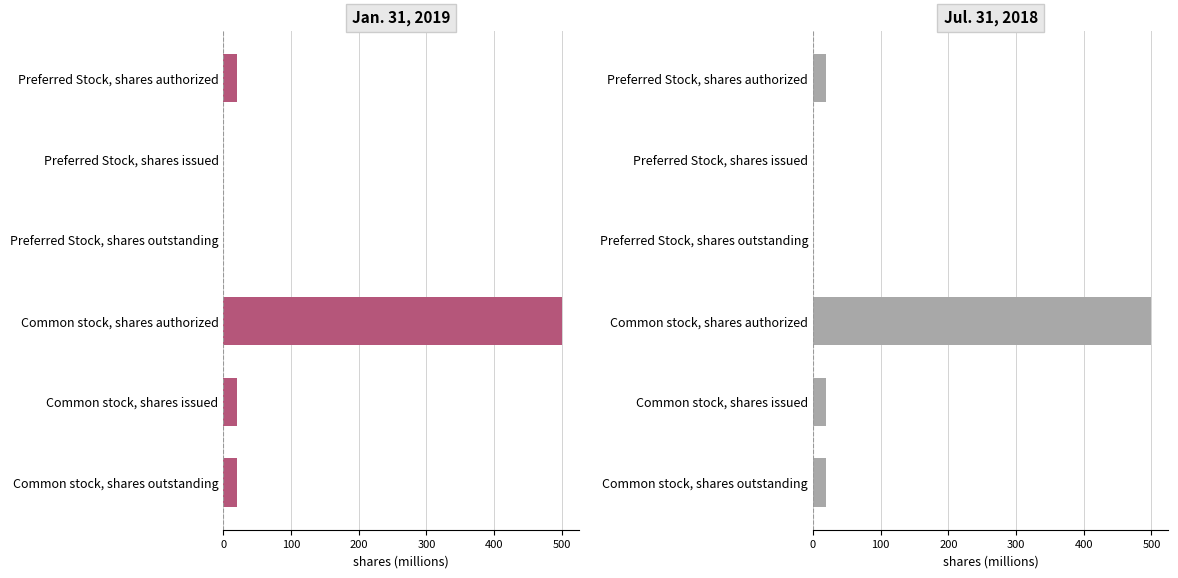

List the series in order of their peak value, lowest first.

Jan. 31, 2019, Jul. 31, 2018